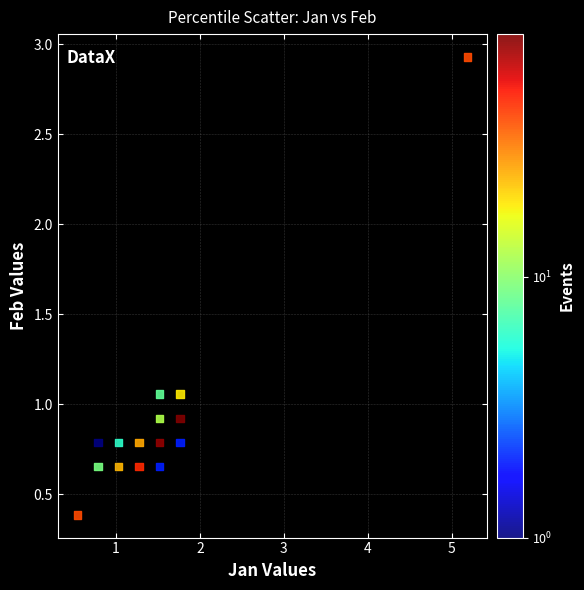

What is the range of Y values (max minus min)?

2.5